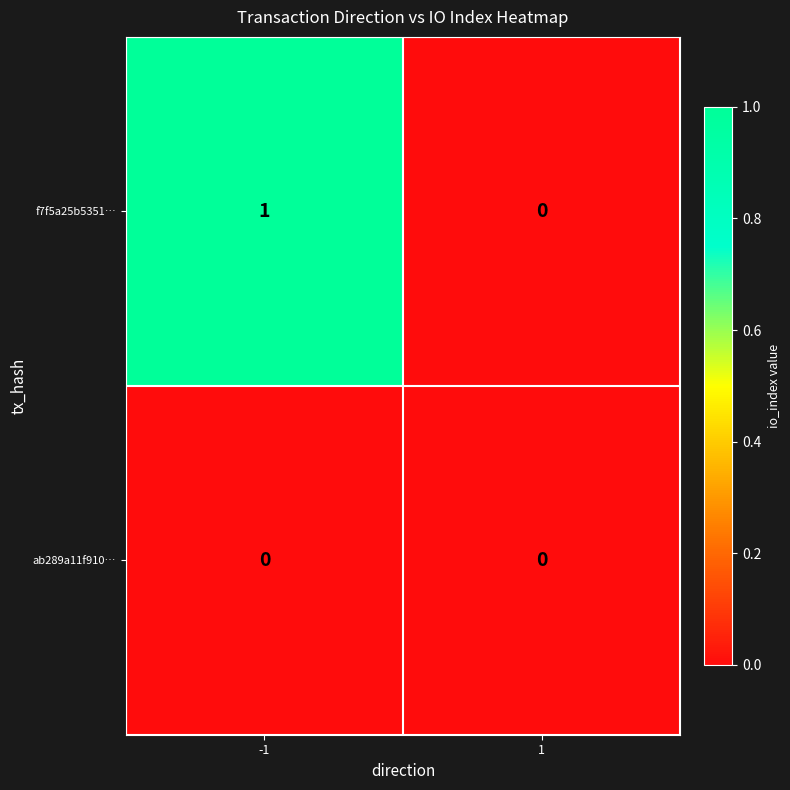

Is it true that f7f5a25b5351… equals 1 at -1?

True